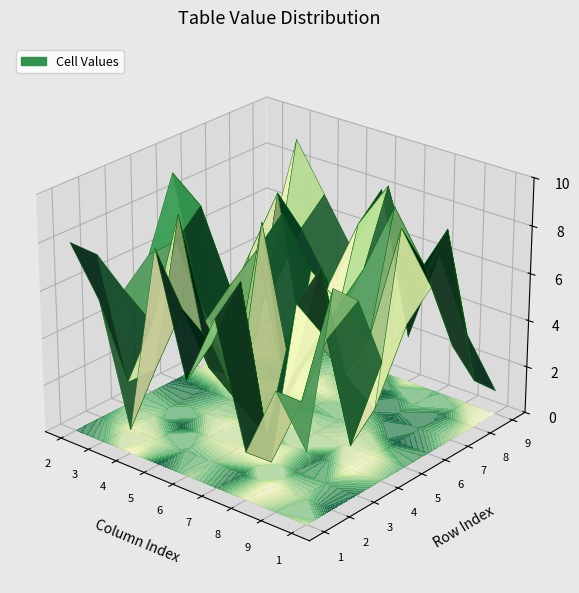

Which has a higher value, 9 or 2?

2